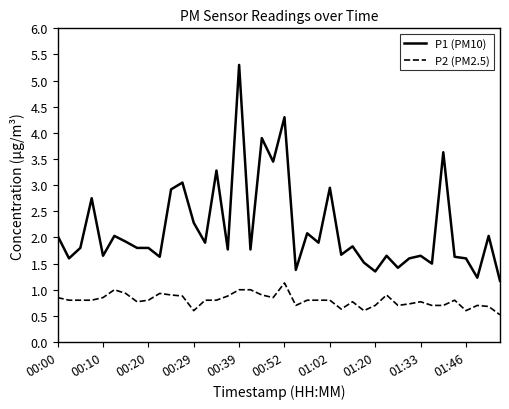

True or false: P2 (PM2.5) and P1 (PM10) cross at least once.

False